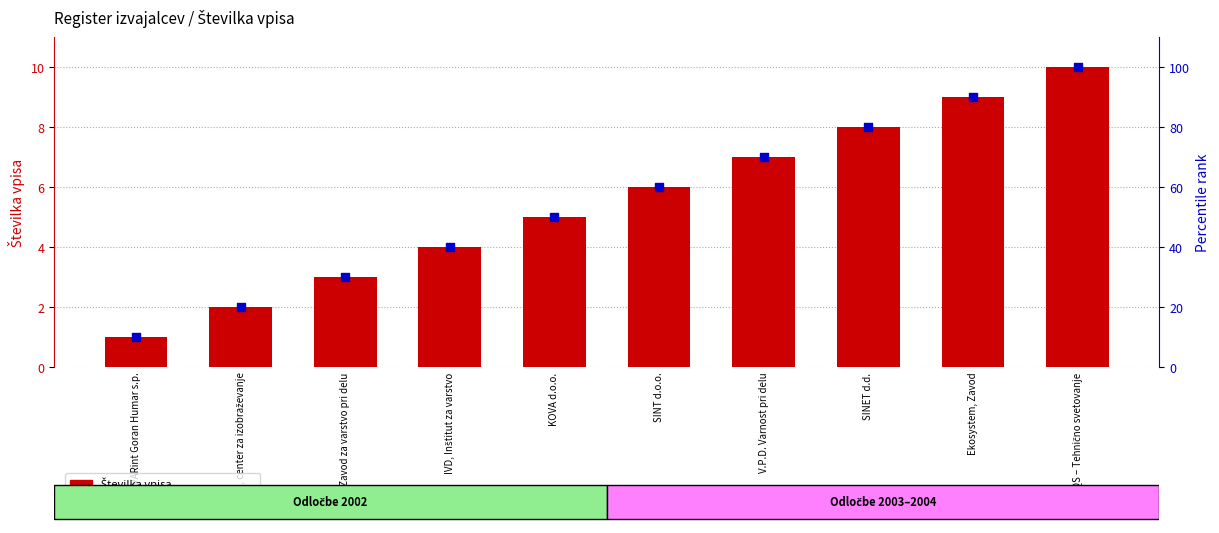

At how many categories does at least one series exceed 67?

4